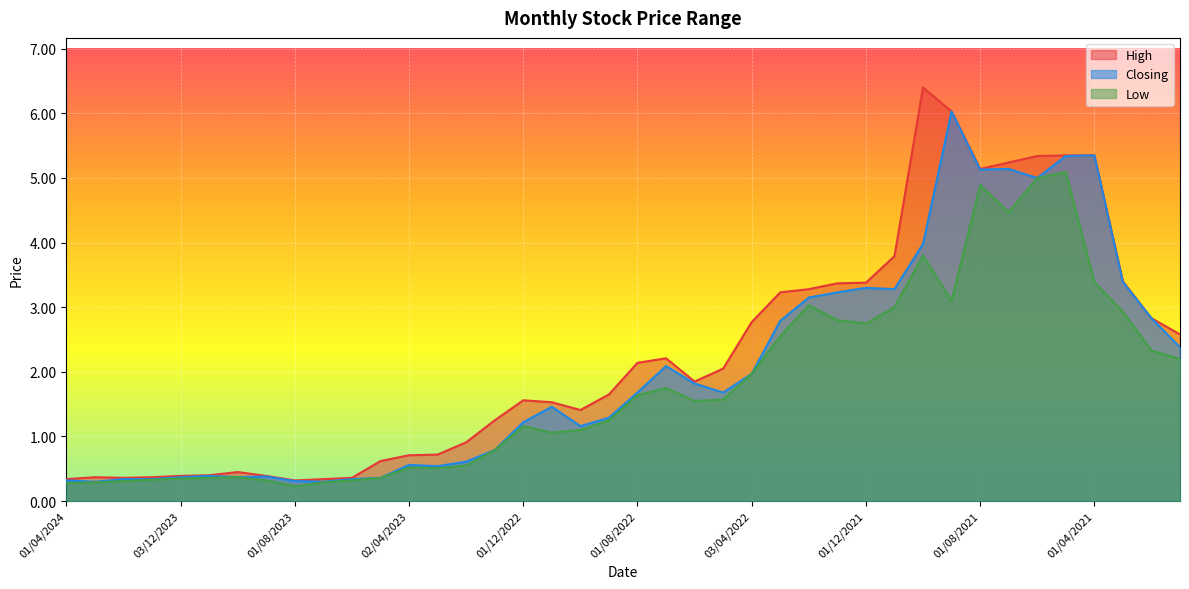

What is the sum of all Low values?

70.6